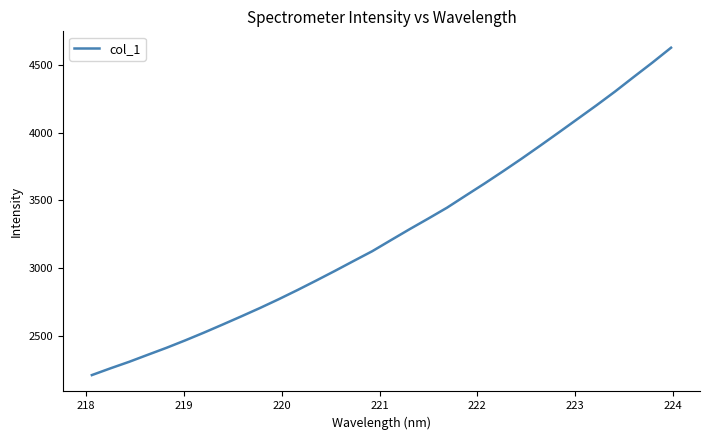

Is this an area chart (filled region under the line)?

No